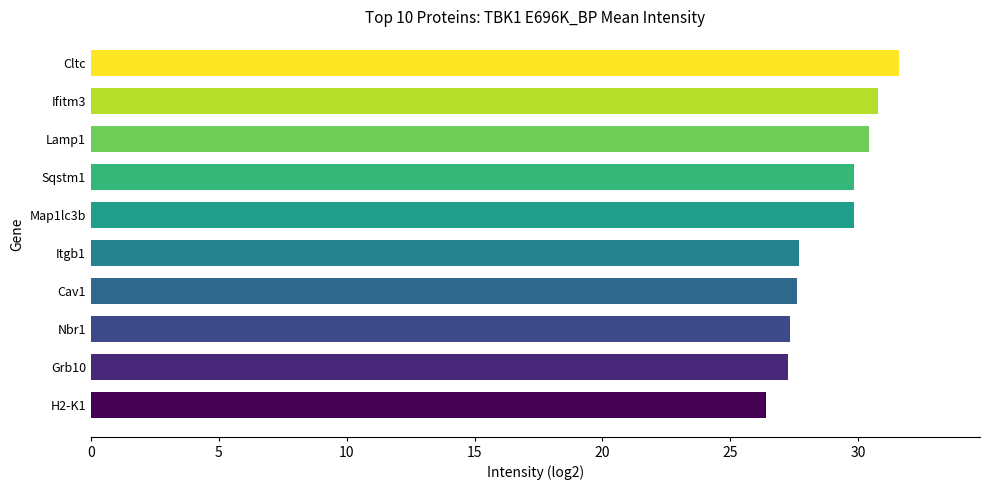

Read the value at Ifitm3.

30.8